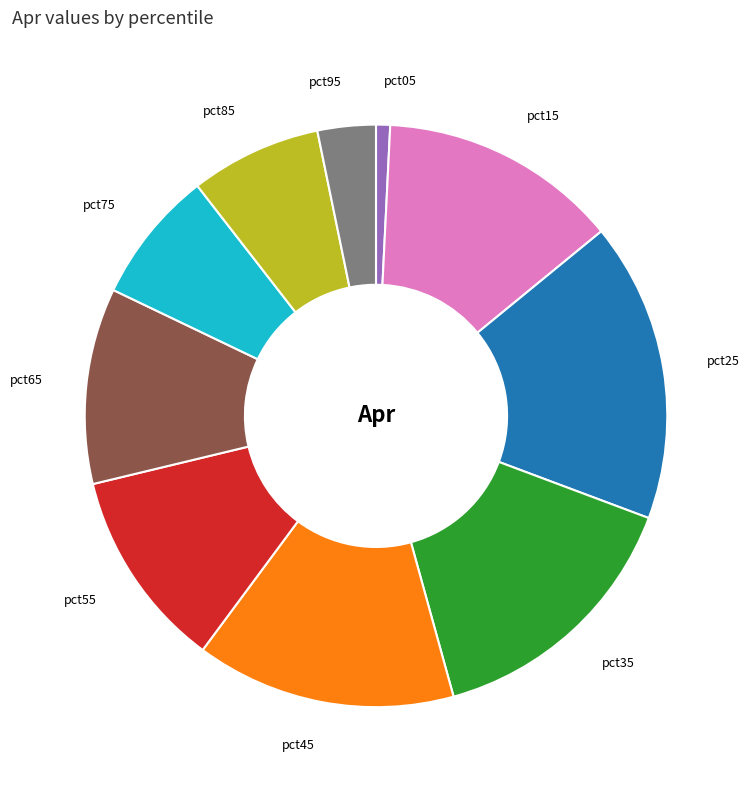

Does any single category account for the majority?

No